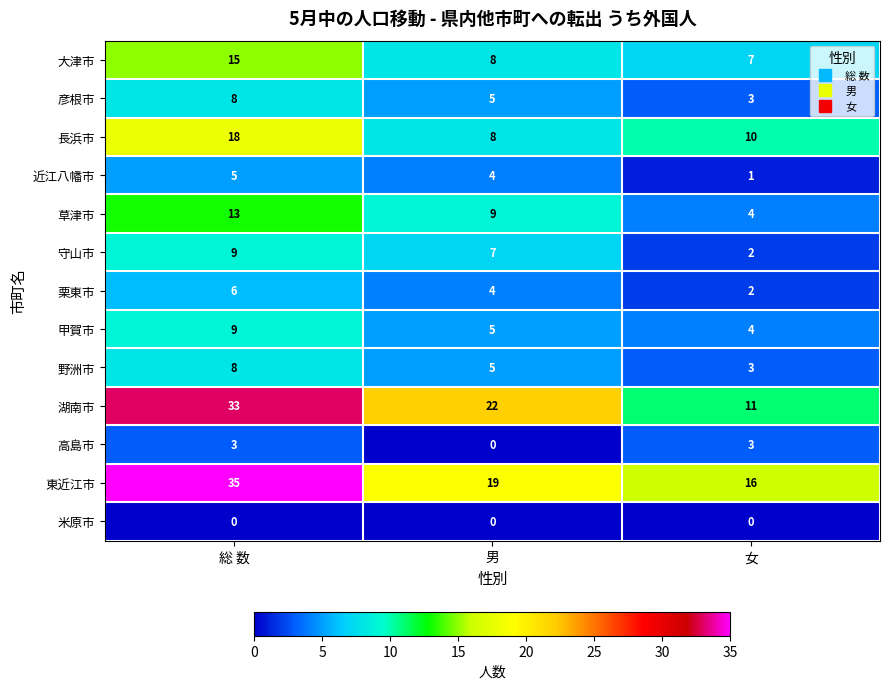

How many data points does each series have?

3